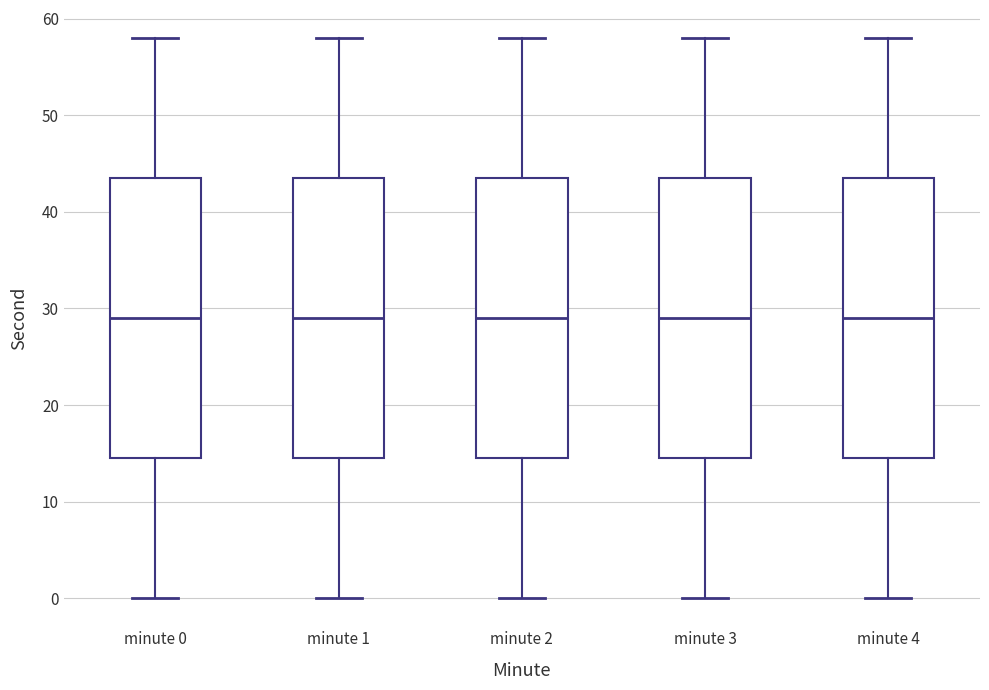

Where is the lower edge of the box for minute 1 on the y-axis? The values are not printed on the chart, so give them approximately, as read against the axis.

15